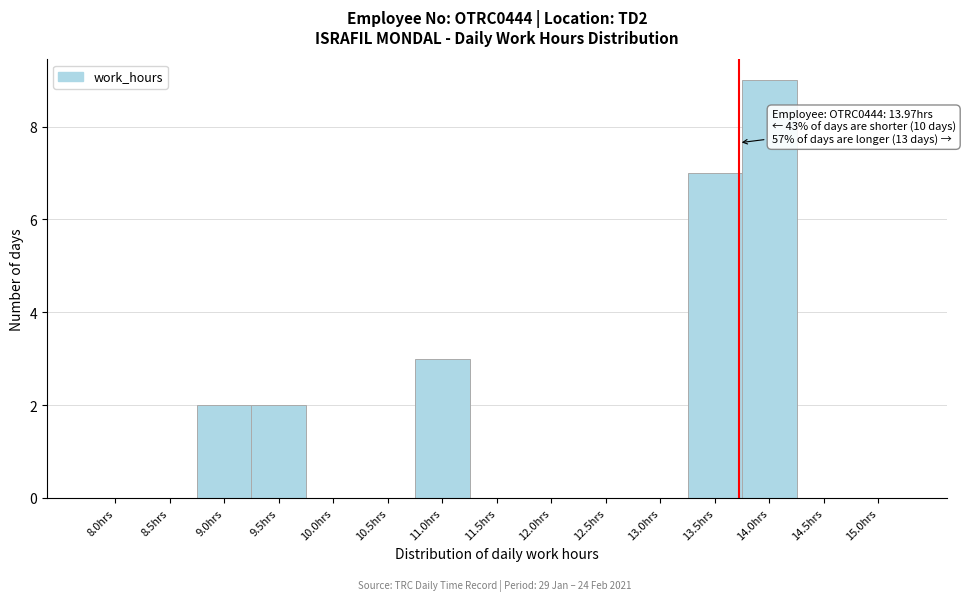

Reading right to left, transcribe all the data shown in this chart.

15.0hrs=0	14.5hrs=0	14.0hrs=9	13.5hrs=7	13.0hrs=0	12.5hrs=0	12.0hrs=0	11.5hrs=0	11.0hrs=3	10.5hrs=0	10.0hrs=0	9.5hrs=2	9.0hrs=2	8.5hrs=0	8.0hrs=0